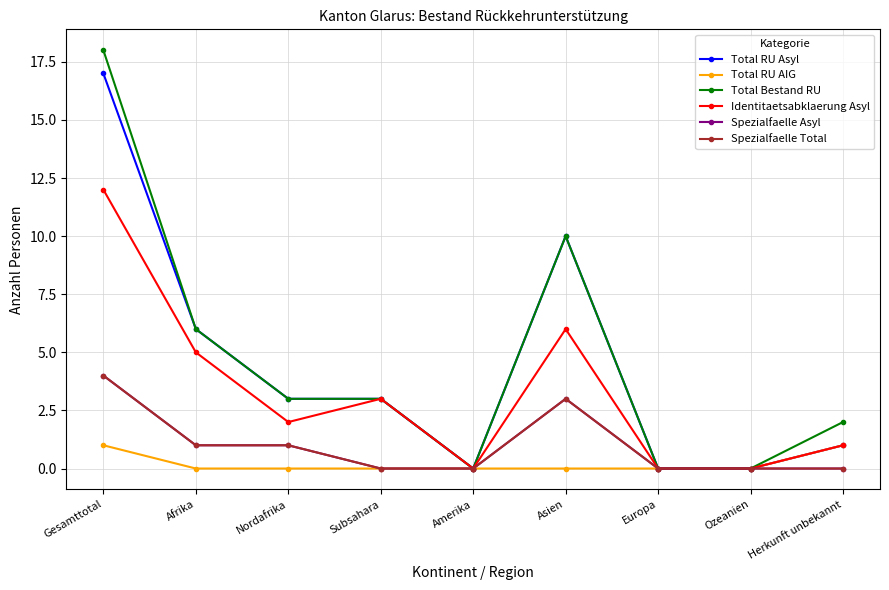

How many interior local valleys does the Total Bestand RU series have?

1